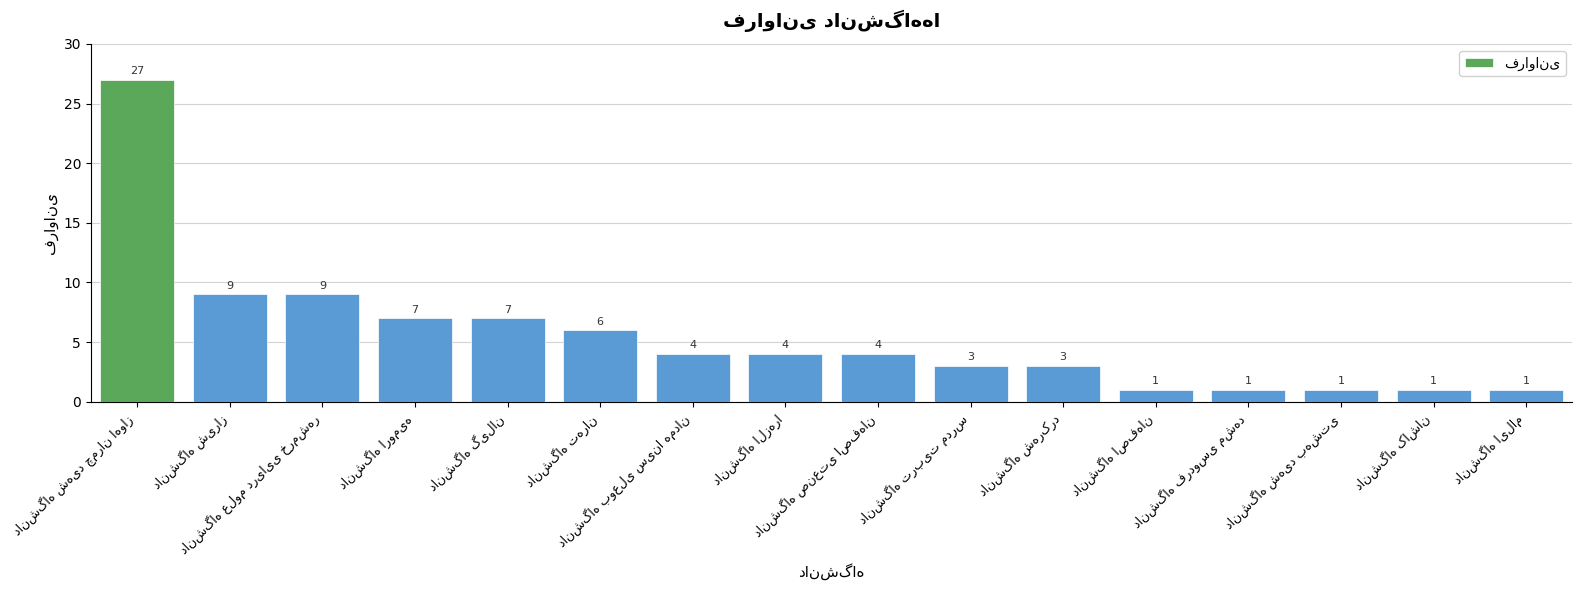

How many data points does each series have?

16